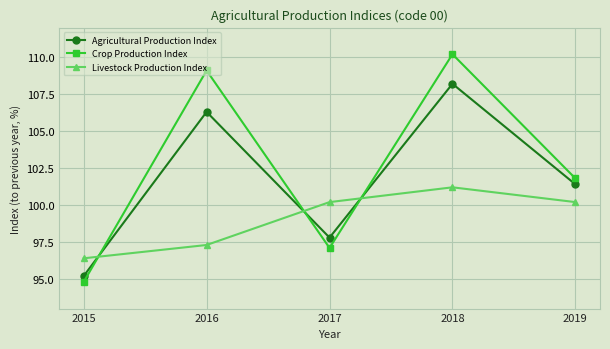

Reading left to right, transcribe all the data shown in this chart.

Agricultural Production Index: 95.2	106.3	97.8	108.2	101.4
Crop Production Index: 94.8	109.1	97.1	110.2	101.8
Livestock Production Index: 96.4	97.3	100.2	101.2	100.2